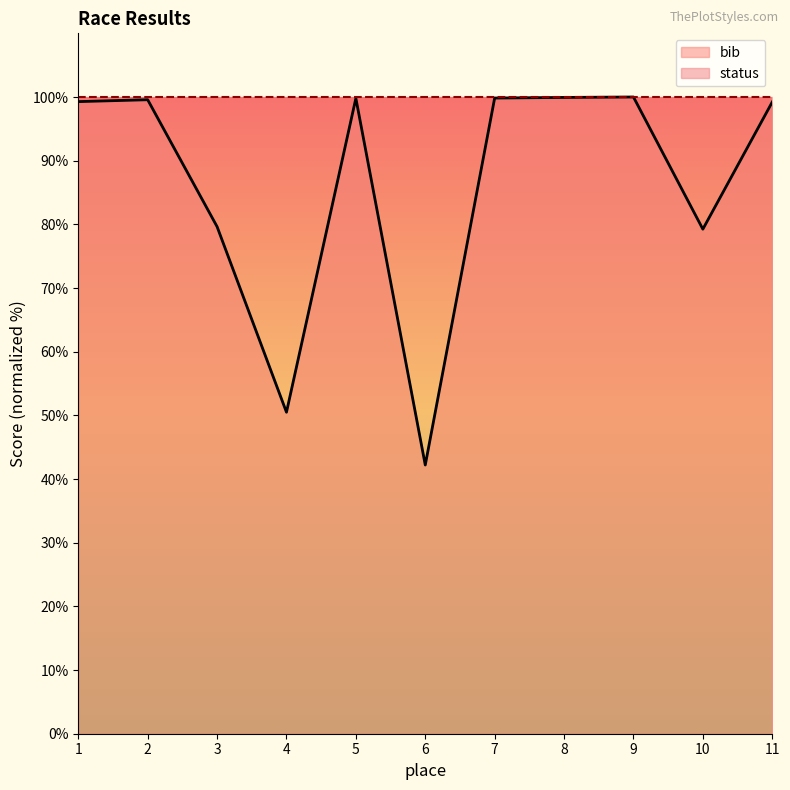

What is the sum of the values at 2 and 8?

199.5